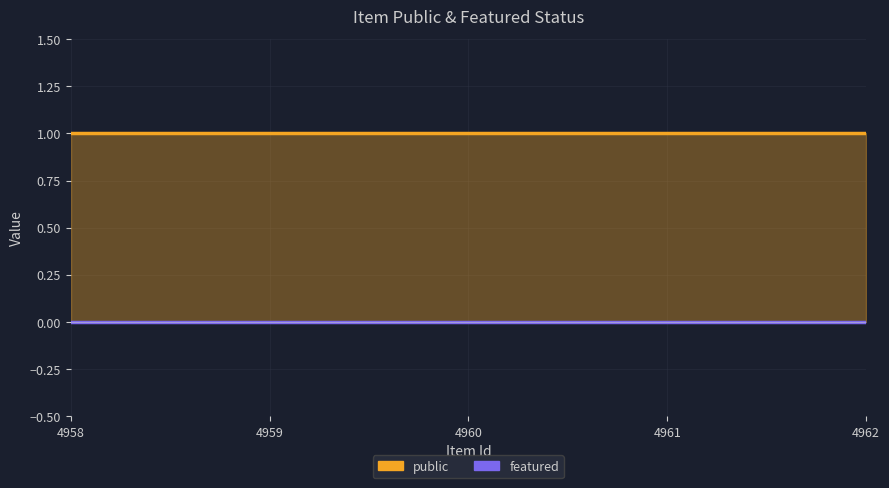

True or false: public and featured cross at least once.

False